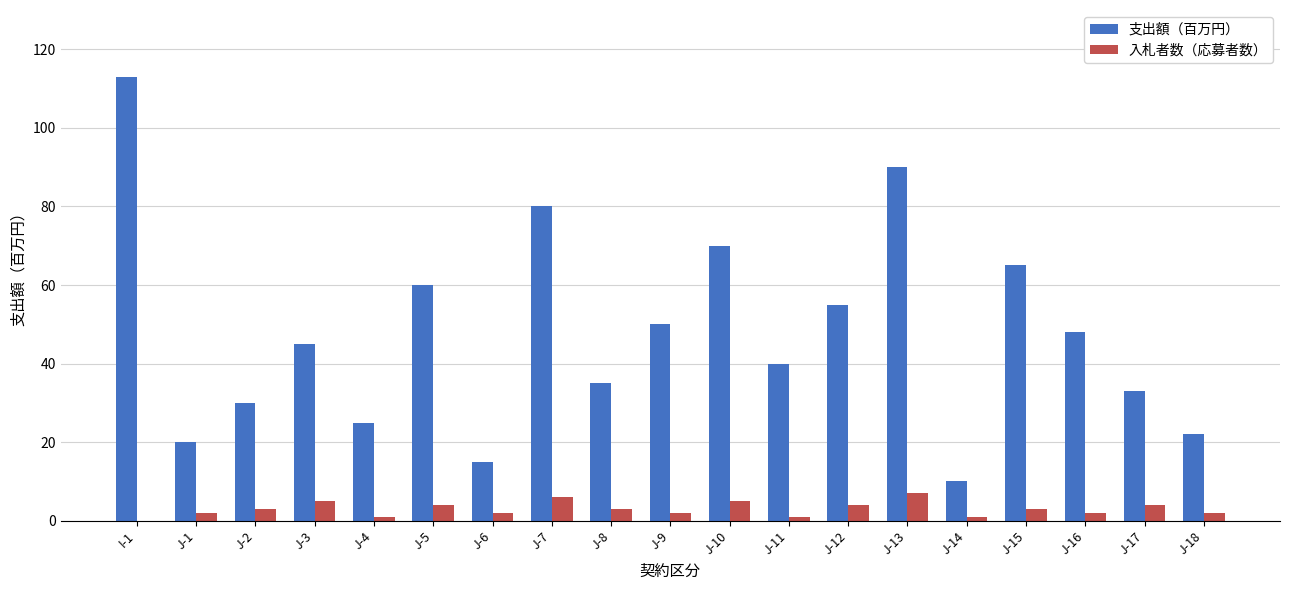

Count the number of categories in the chart.

19